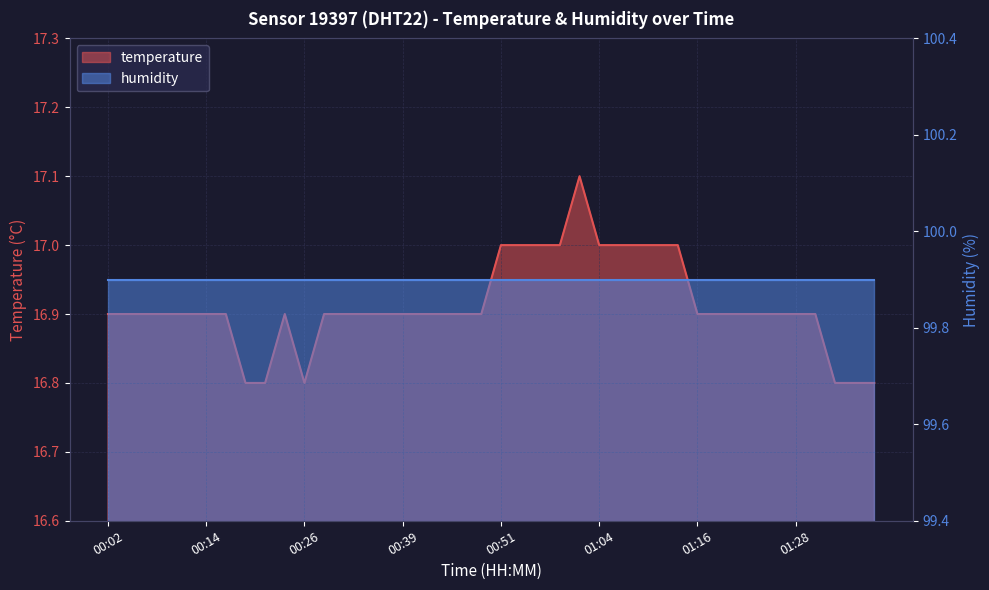

At which label is the value closest to 16?

00:19